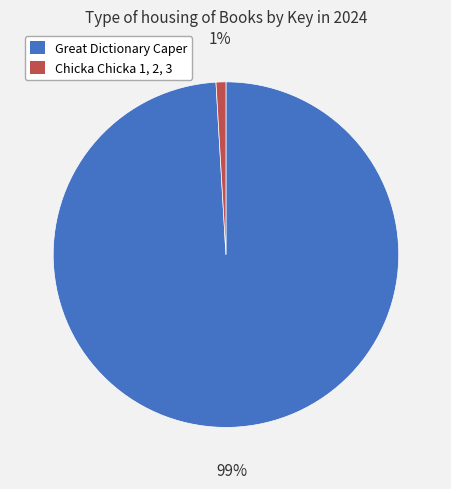

Which has a higher value, Great Dictionary Caper or Chicka Chicka 1, 2, 3?

Great Dictionary Caper